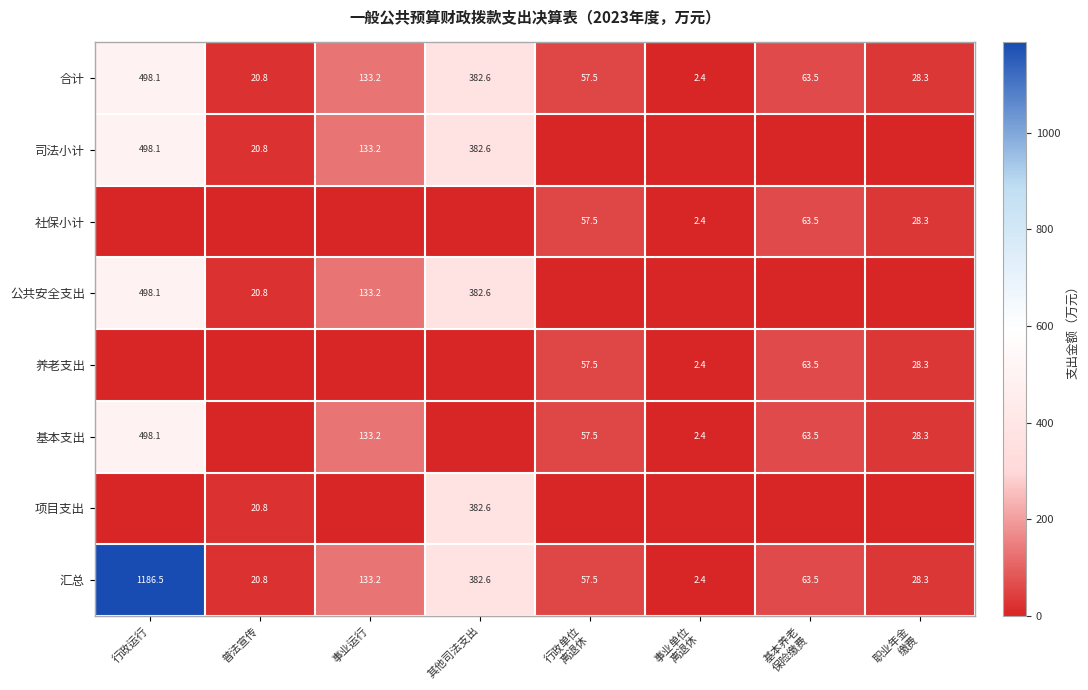

Is it true that 项目支出 equals 20.8 at 普法宣传?

True